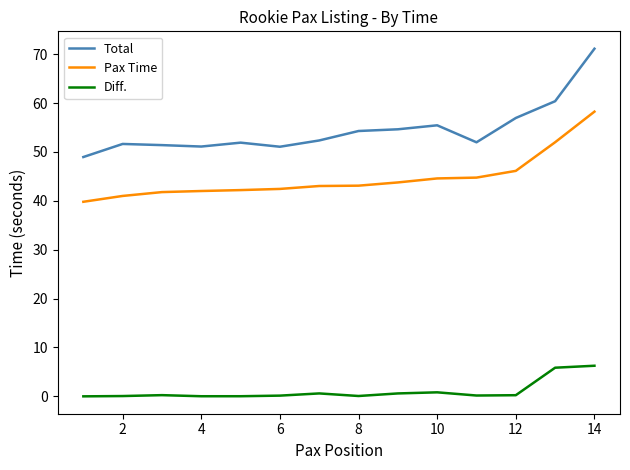

What is the difference between the maximum and minimum values in the Diff. series?

6.3